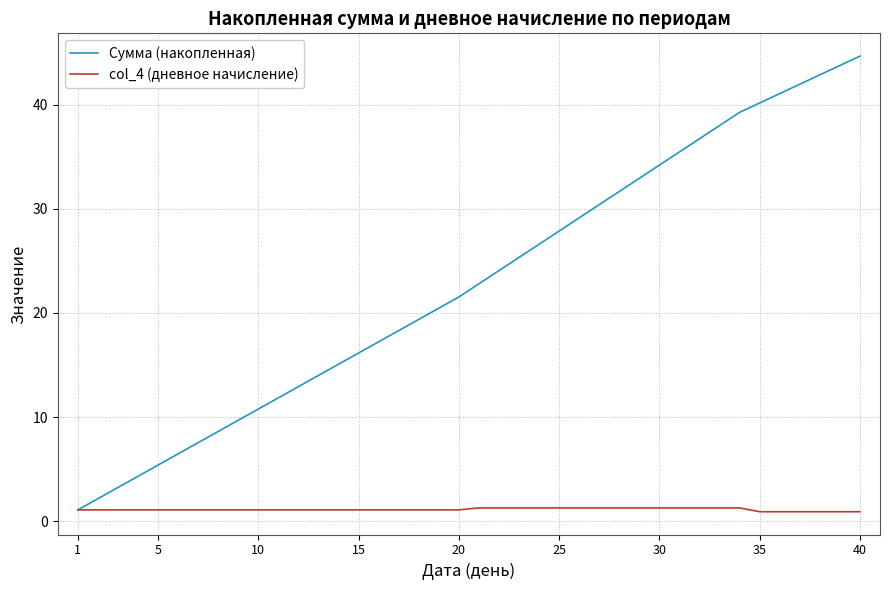

List the series in order of their overall mean, lowest first.

col_4 (дневное начисление), Сумма (накопленная)